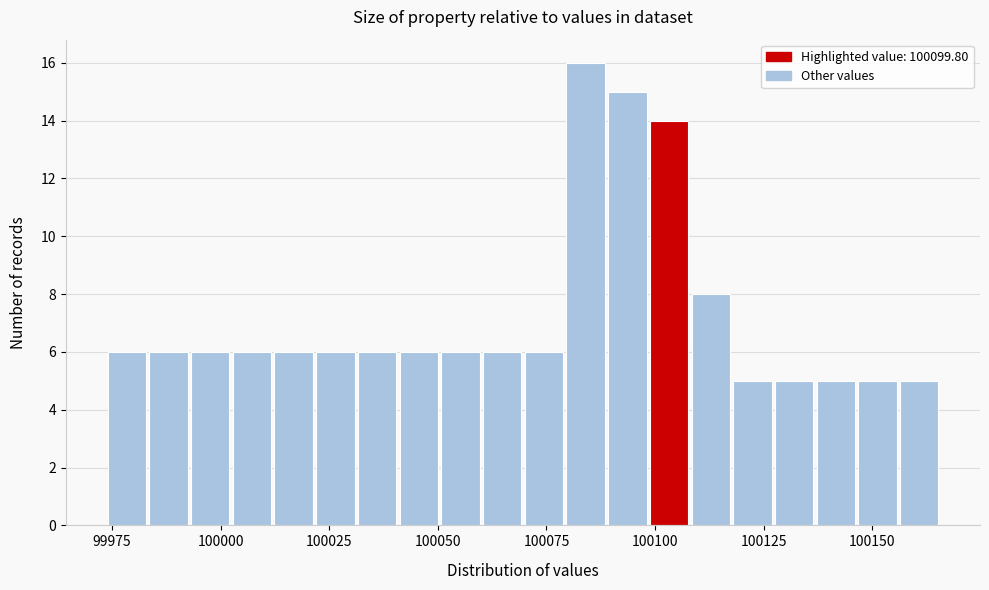

Read against the x-axis, roughly where is the centre of the tallest bar?

100085